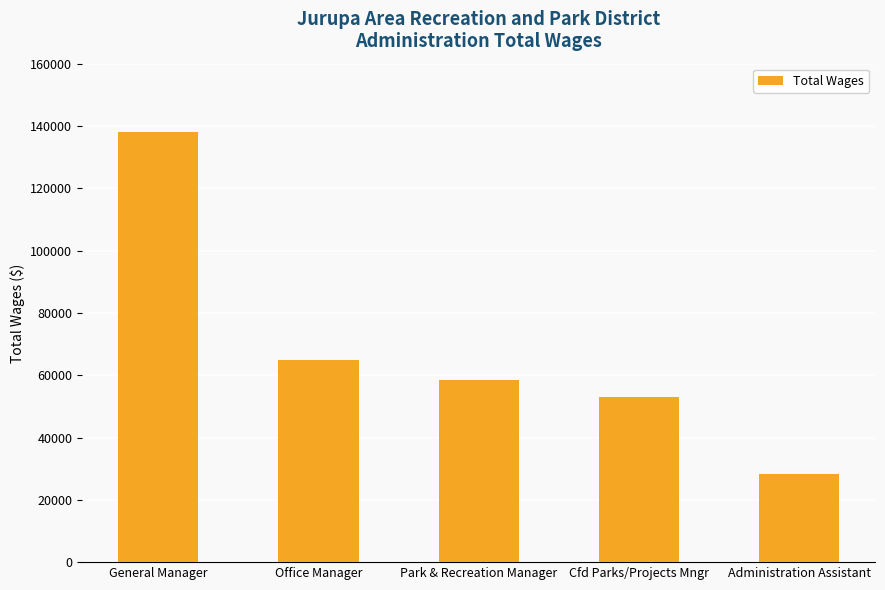

What is the label of the 4th bar from the left?

Cfd Parks/Projects Mngr